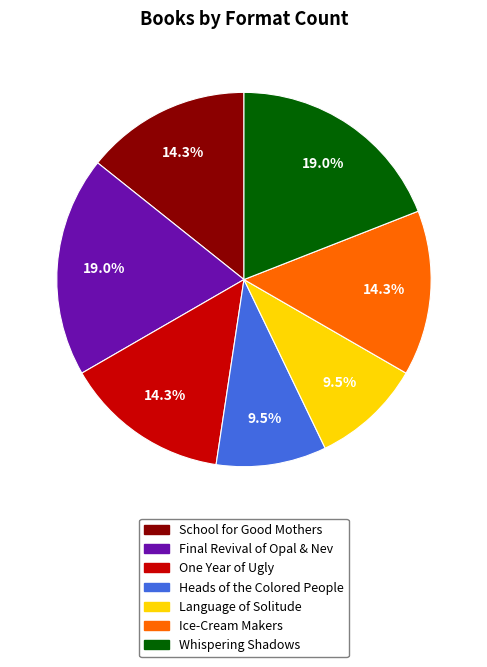

Combined, do Heads of the Colored People and Final Revival of Opal & Nev account for over 50%?

No